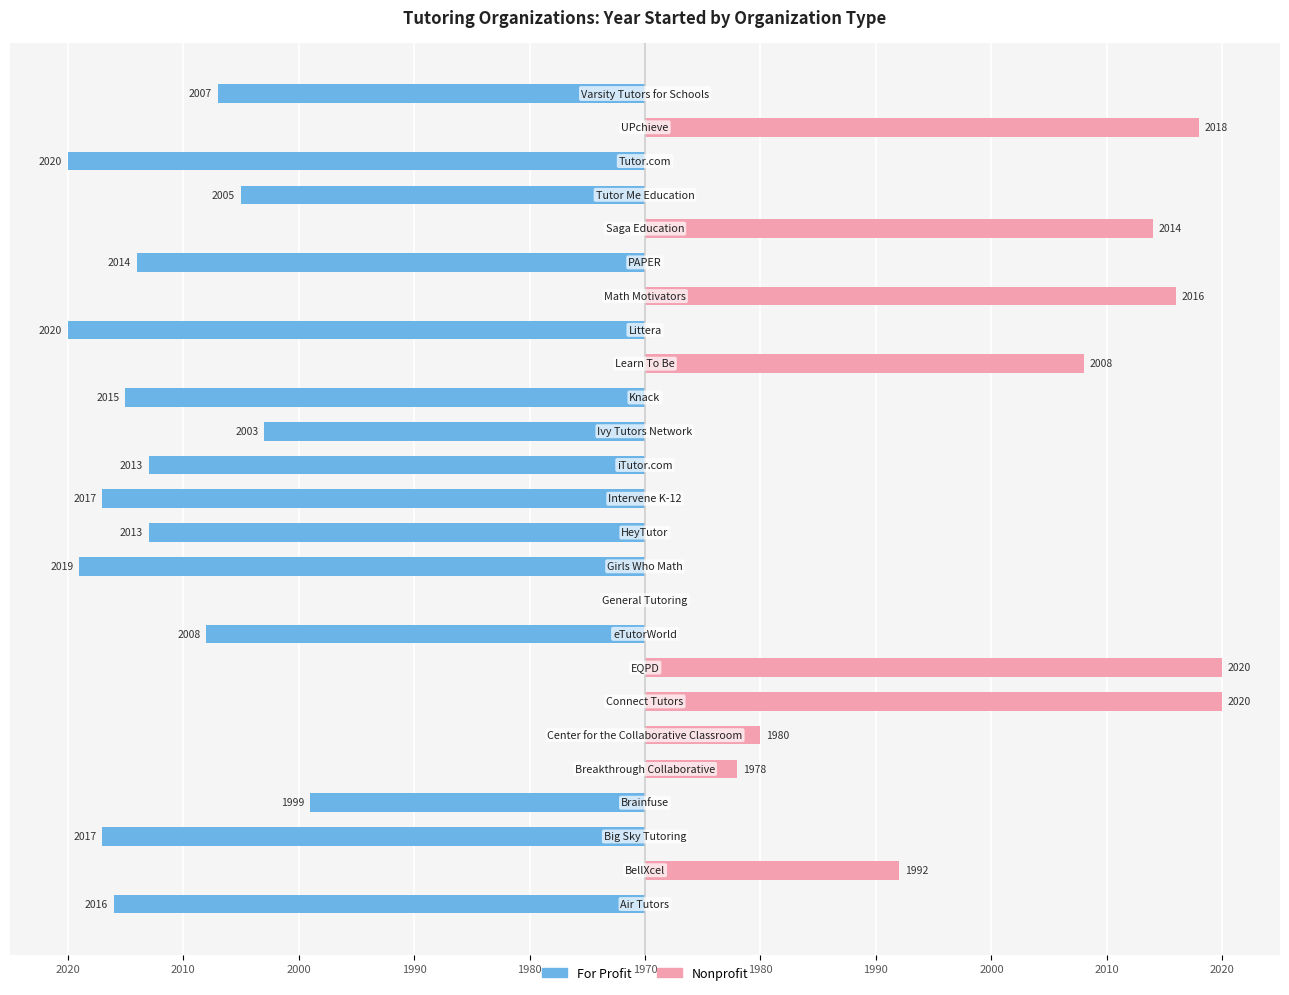

Reading left to right, transcribe all the data shown in this chart.

For Profit: -46	0	-47	-29	0	0	0	0	-38	0	-49	-43	-47	-43	-33	-45	0	-50	0	-44	0	-35	-50	0	-37
Nonprofit: 0	22	0	0	8	10	50	50	0	0	0	0	0	0	0	0	38	0	46	0	44	0	0	48	0